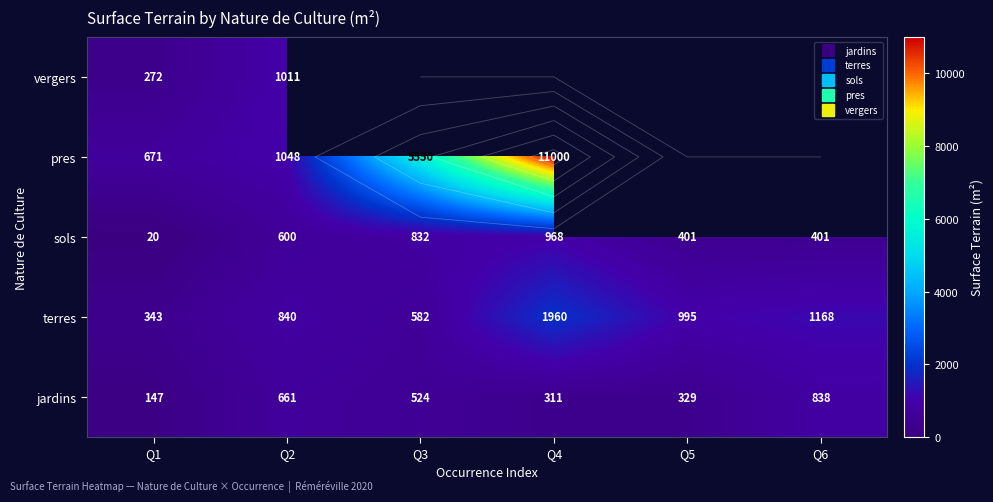

The value of terres at Q5 is 222.0. True or false?

False